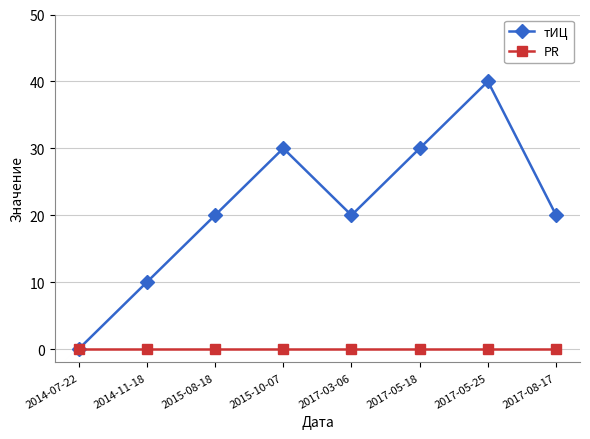

True or false: тИЦ has a value of 20 at 2015-08-18.

True